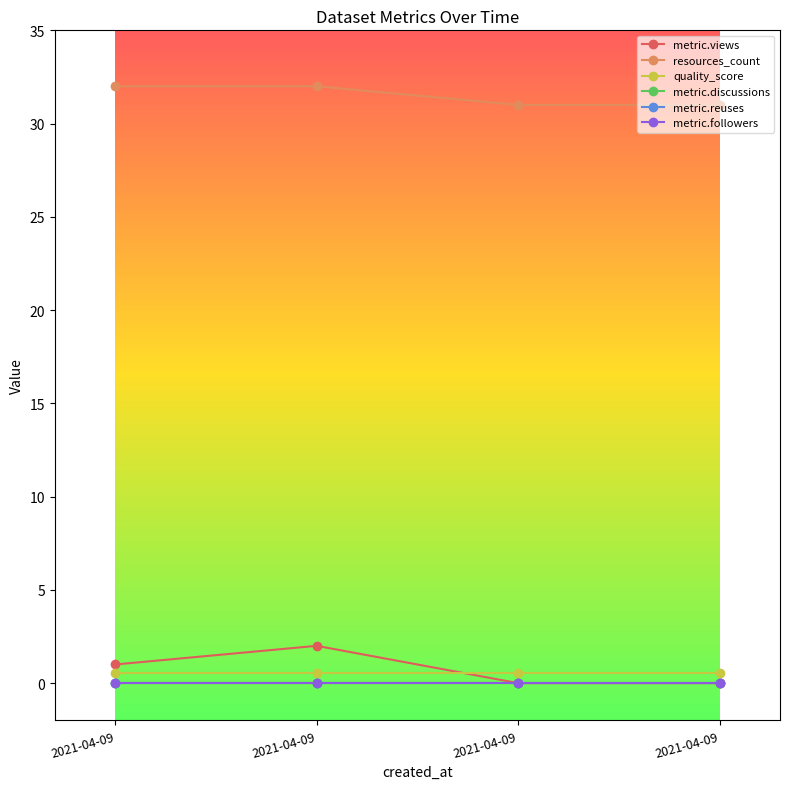

True or false: quality_score has a value of 0.6 at 2021-04-09.

True